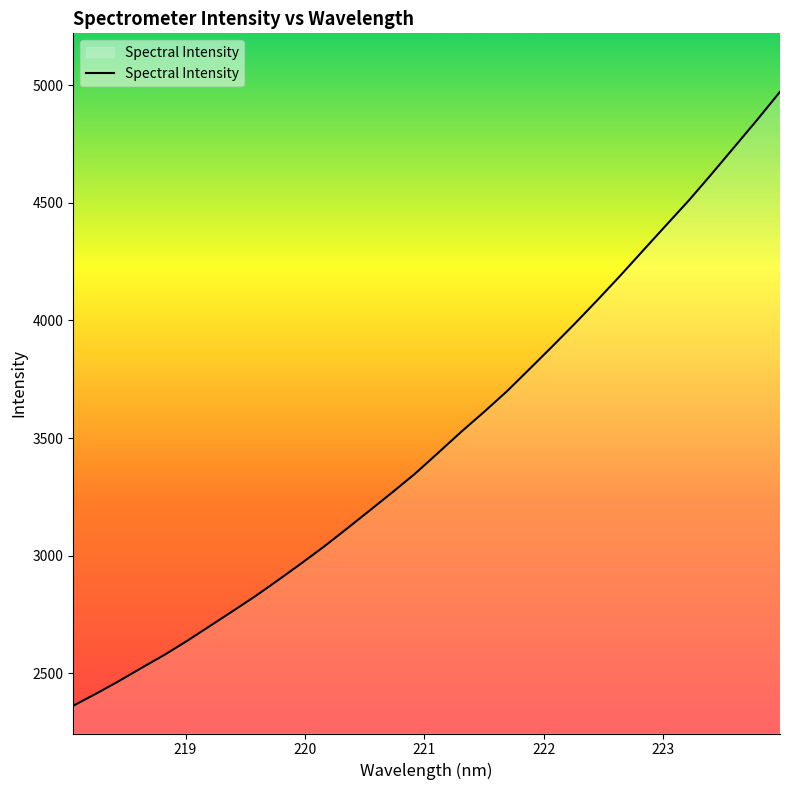

True or false: there are more than 1 points higher than both neighbors.

False